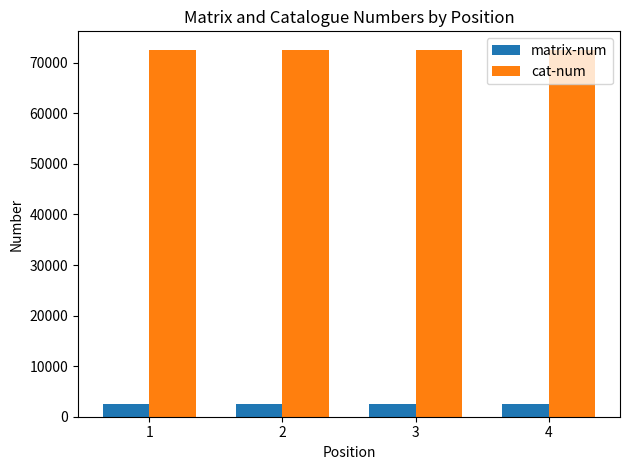

What are all the series names shown in the legend?

matrix-num, cat-num